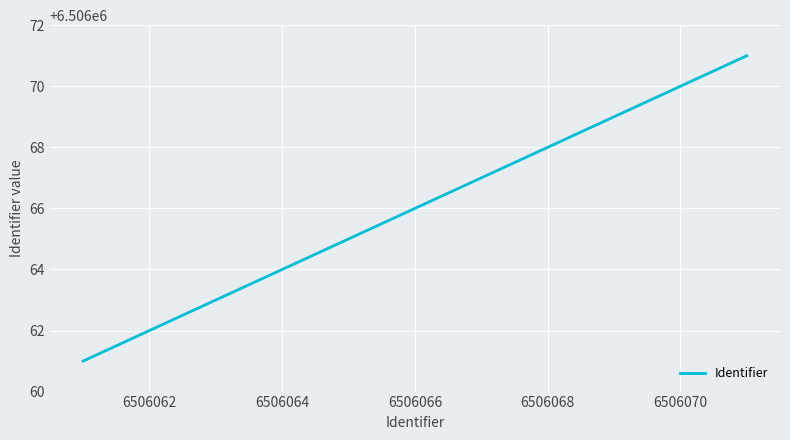

What is the maximum value shown in the chart?

6506071